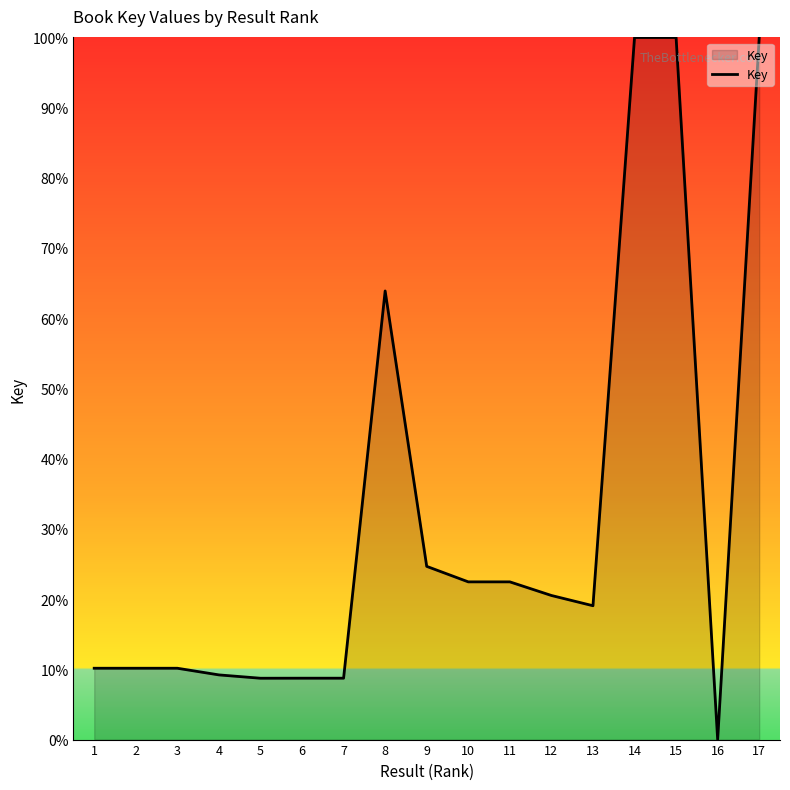

Reading left to right, what are all the values shown in this chart?

1=10.2	2=10.2	3=10.2	4=9.2	5=8.7	6=8.7	7=8.7	8=63.9	9=24.7	10=22.5	11=22.5	12=20.5	13=19.1	14=100.0	15=100.0	16=0.0	17=100.0